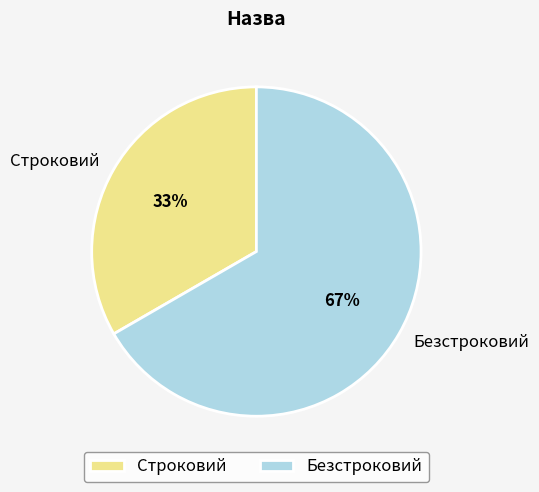

Count the number of slices in the pie.

2